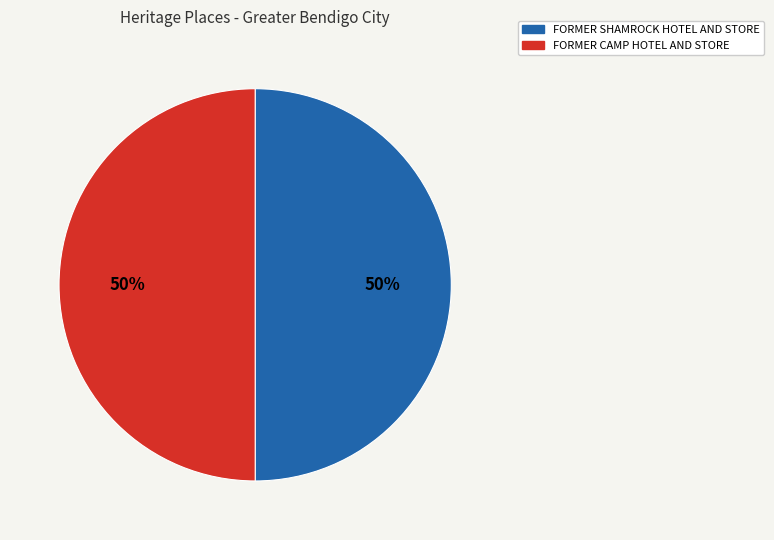

The FORMER SHAMROCK HOTEL AND STORE slice represents 35% of the pie. True or false?

False